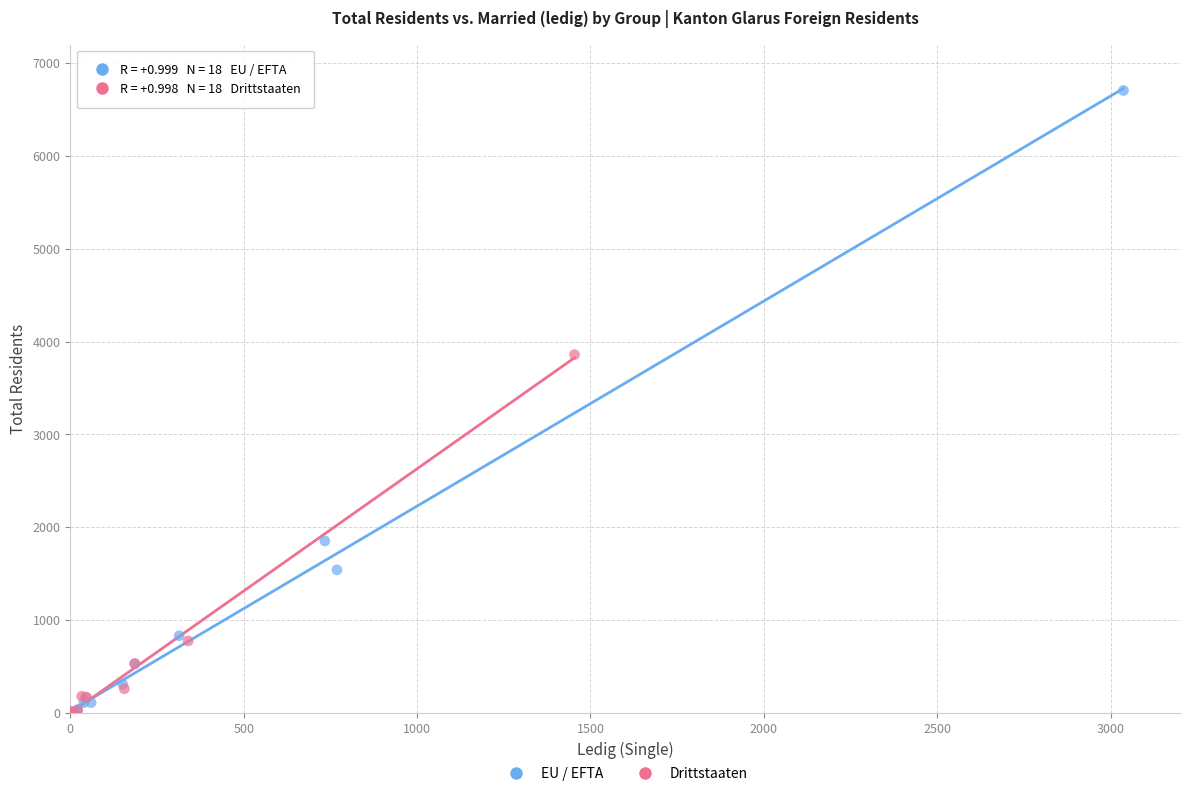

Which series reaches the maximum Y coordinate?

EU / EFTA